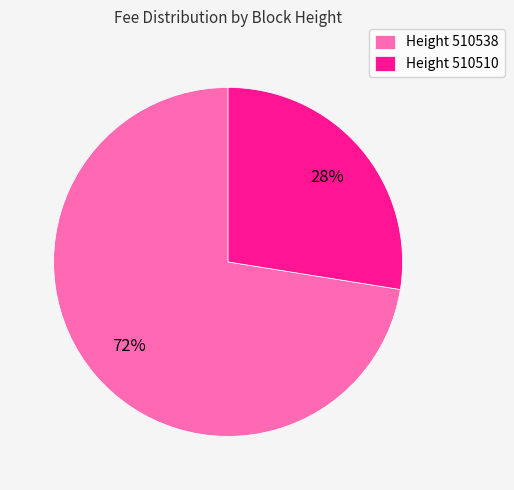

To the nearest percent, what percentage of the pie is Height 510538?

72%